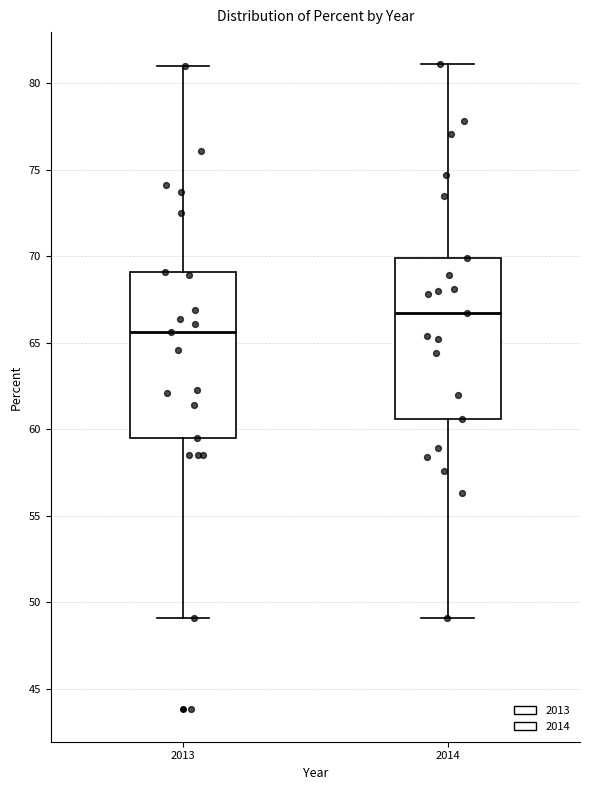

Where does the lower whisker of the box at x = 2013 end on the y-axis? The values are not printed on the chart, so give them approximately, as read against the axis.

49.0